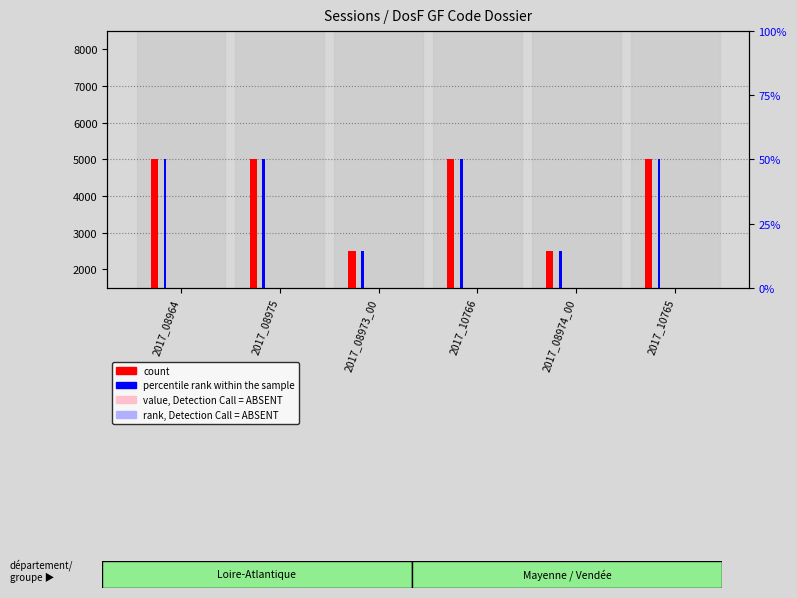

Which label corresponds to the largest value in the chart?

2017_08964